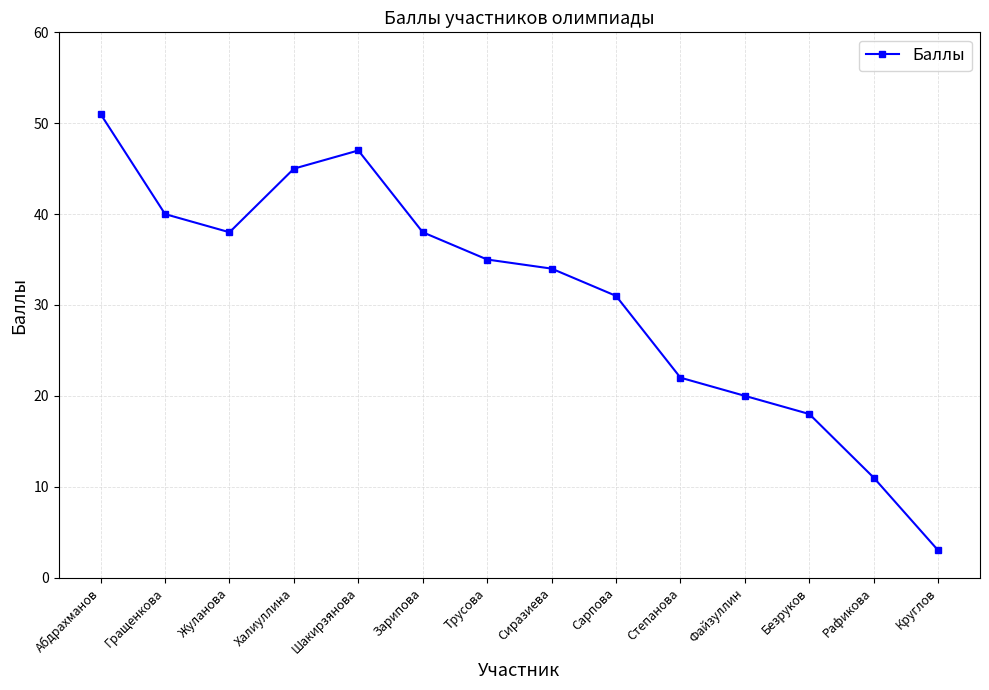

Approximately how many times larger is the value at Гращенкова compared to Файзуллин?

2.0